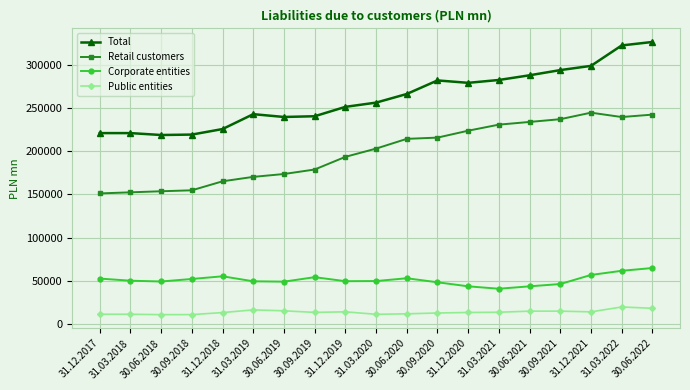

How many data points does each series have?

19